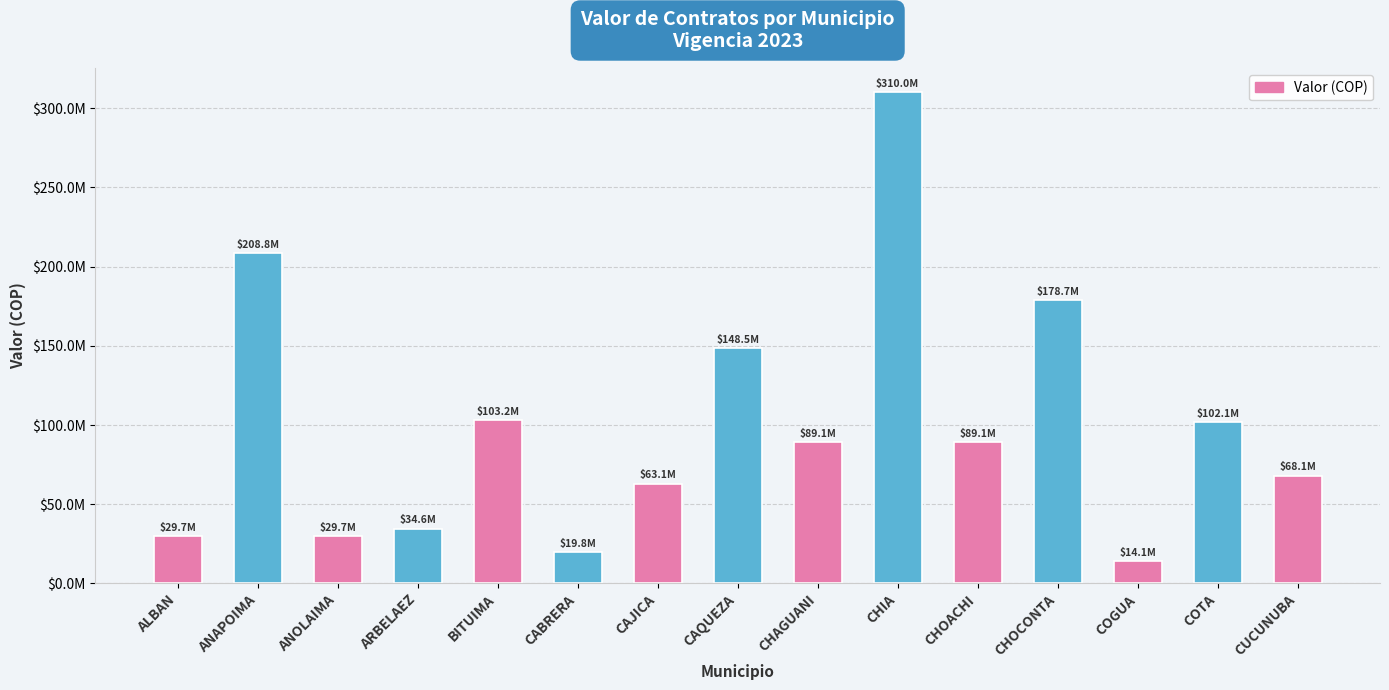

Where does the data first go above 89088464?

ANAPOIMA